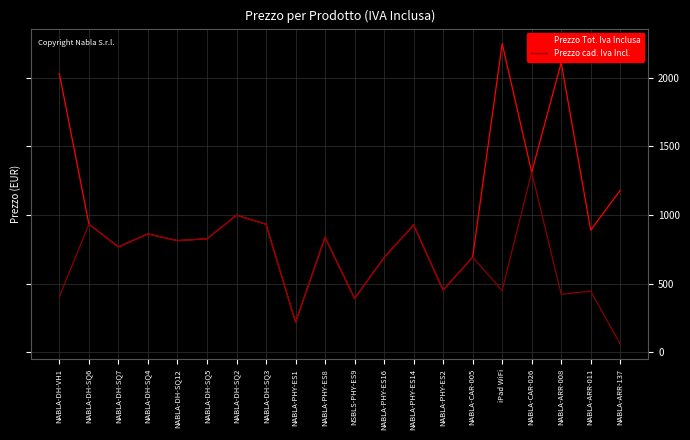

At which category is the sum across all series the highest?

iPad WiFi